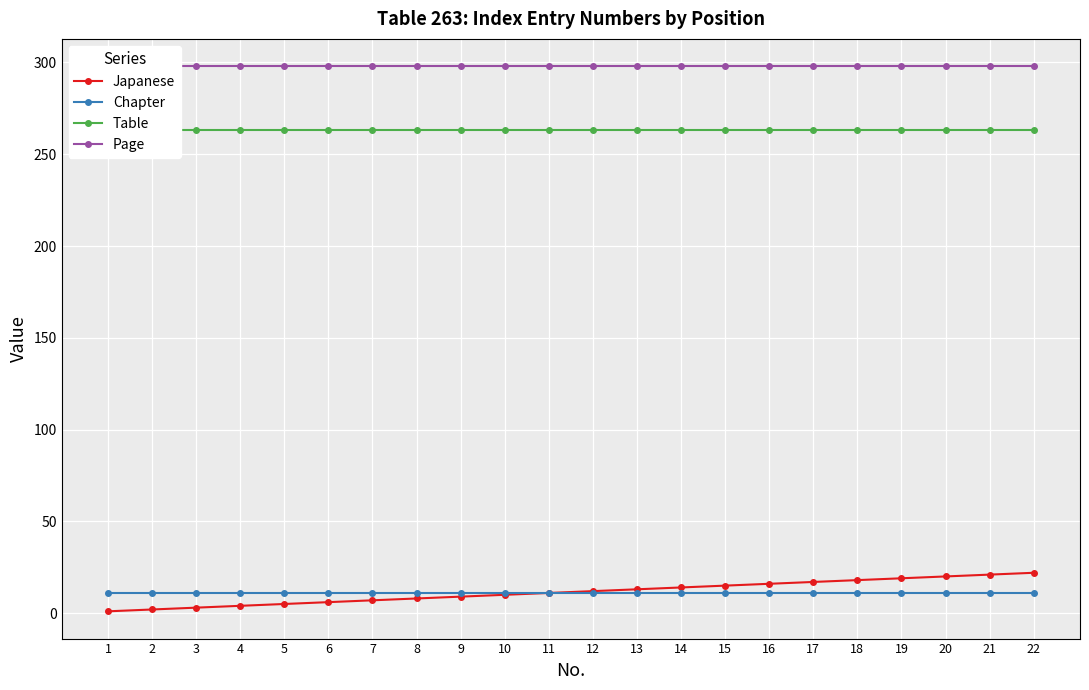

What are all the series names shown in the legend?

Japanese, Chapter, Table, Page